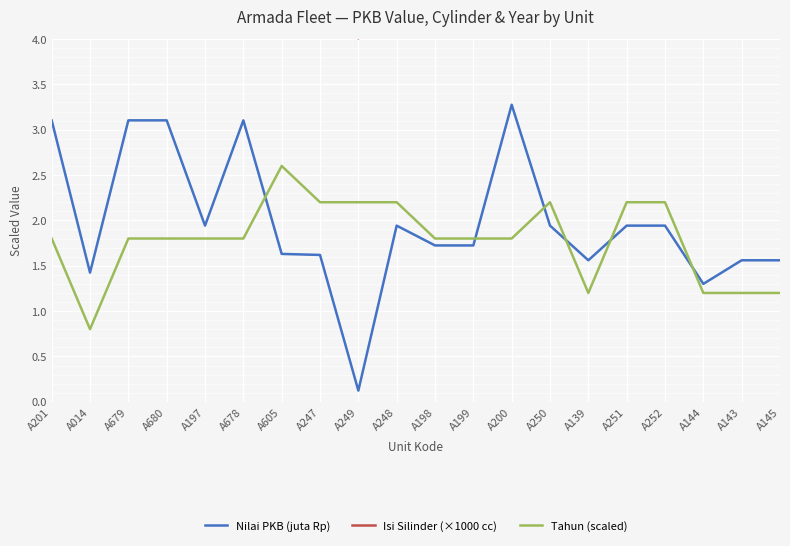

True or false: Isi Silinder (×1000 cc) and Nilai PKB (juta Rp) cross at least once.

False